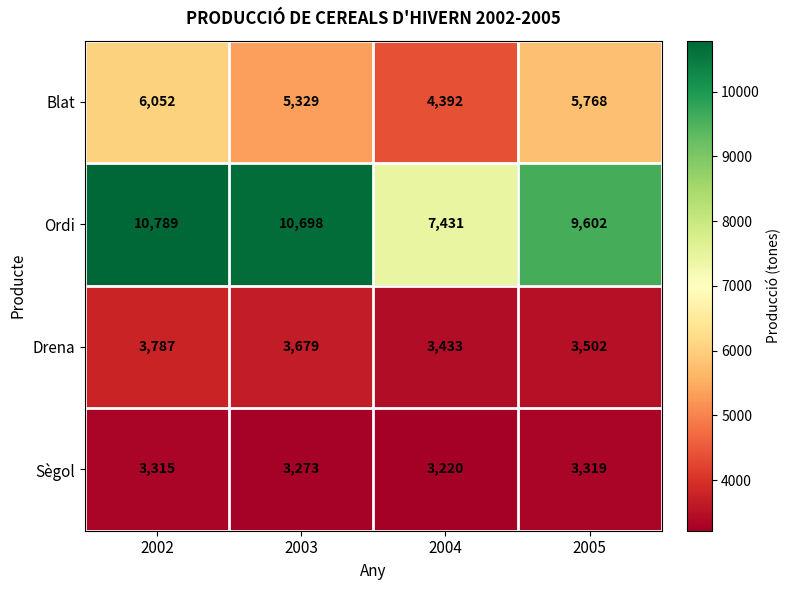

True or false: Sègol has a value of 1822 at 2005.

False